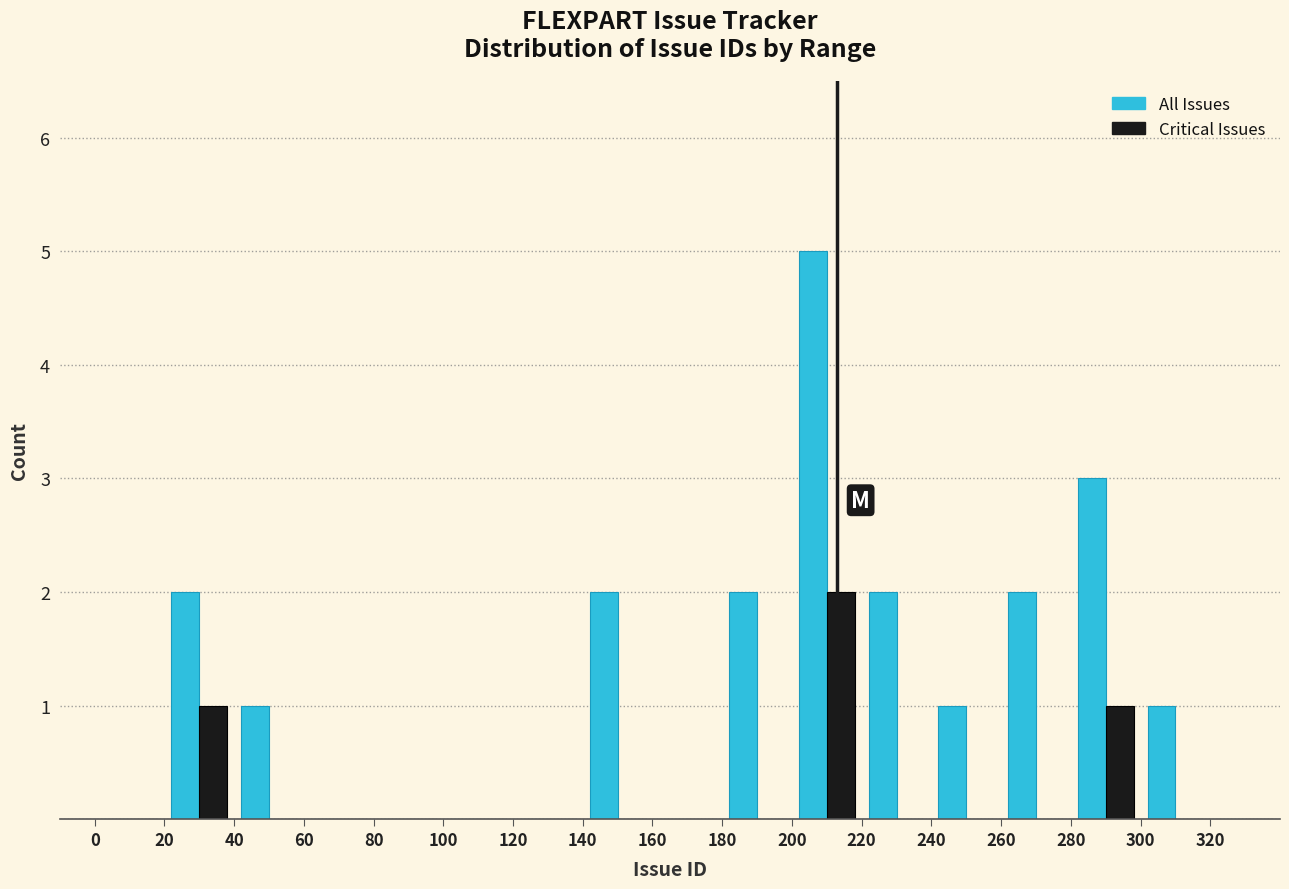

Reading left to right, list every range on the x-axis with the height of the bar of each series over it. The values are not printed on the chart, so give them approximately, as read against the axis.

0 to 20: All Issues=0	Critical Issues=0
20 to 40: All Issues=2	Critical Issues=1
40 to 60: All Issues=1	Critical Issues=0
60 to 80: All Issues=0	Critical Issues=0
80 to 100: All Issues=0	Critical Issues=0
100 to 120: All Issues=0	Critical Issues=0
120 to 140: All Issues=0	Critical Issues=0
140 to 160: All Issues=2	Critical Issues=0
160 to 180: All Issues=0	Critical Issues=0
180 to 200: All Issues=2	Critical Issues=0
200 to 220: All Issues=5	Critical Issues=2
220 to 240: All Issues=2	Critical Issues=0
240 to 260: All Issues=1	Critical Issues=0
260 to 280: All Issues=2	Critical Issues=0
280 to 300: All Issues=3	Critical Issues=1
300 to 320: All Issues=1	Critical Issues=0
320 to 340: All Issues=0	Critical Issues=0